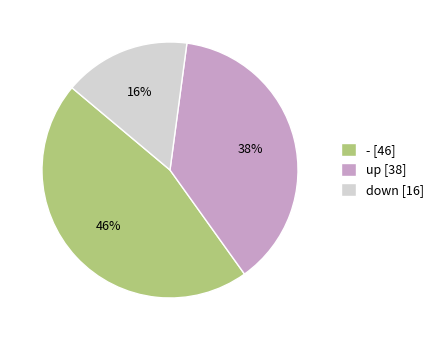

Which category has the smallest portion of the pie?

down